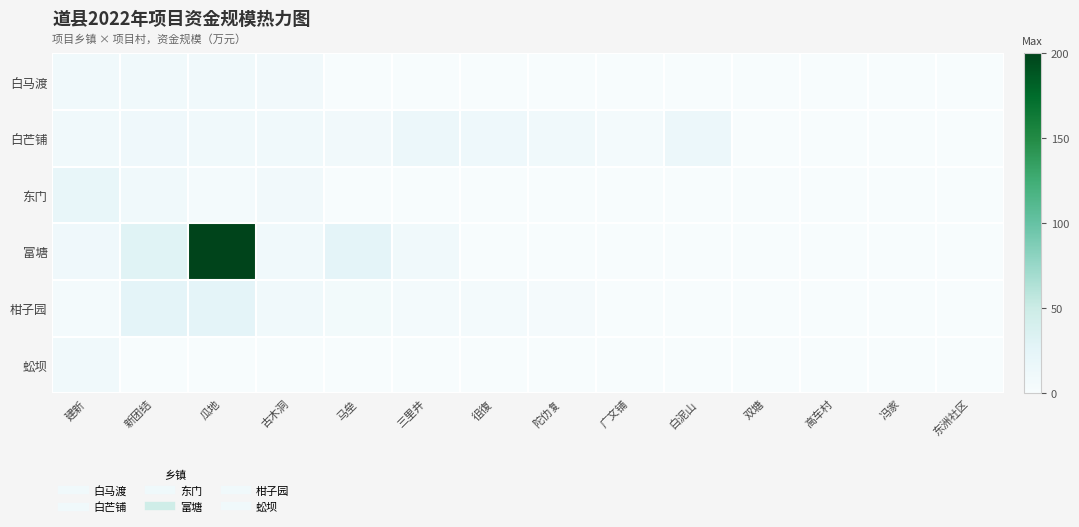

What is the spread (max minus min) of values at 瓜地?

200